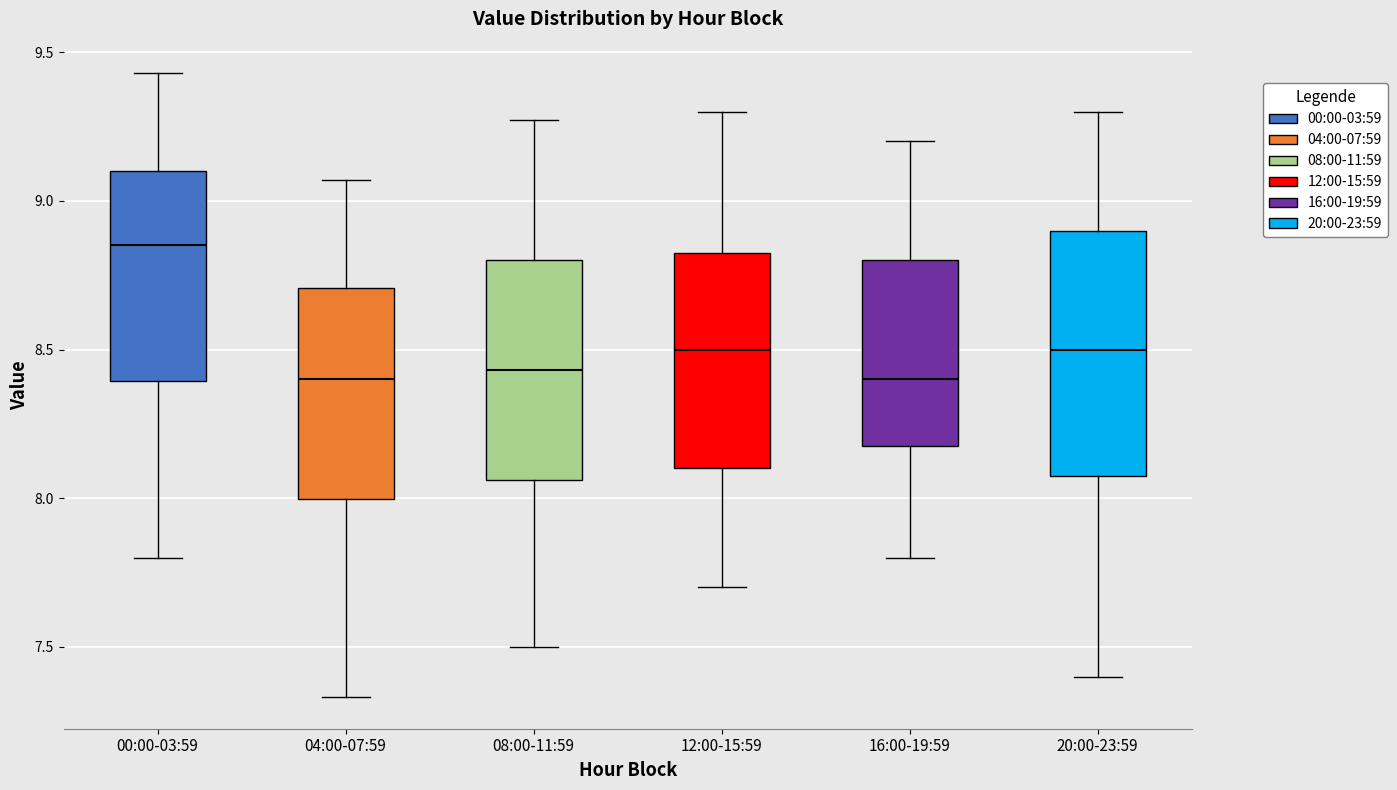

Reading left to right, read every box against the y-axis: the position of its median line, the range the box covers, and the ends of its whiskers. The values are not printed on the chart, so give them approximately, as read against the axis.

00:00-03:59: median 8.85, box 8.40 to 9.10, whiskers 7.80 to 9.45
04:00-07:59: median 8.40, box 8.00 to 8.70, whiskers 7.35 to 9.05
08:00-11:59: median 8.45, box 8.05 to 8.80, whiskers 7.50 to 9.25
12:00-15:59: median 8.50, box 8.10 to 8.85, whiskers 7.70 to 9.30
16:00-19:59: median 8.40, box 8.20 to 8.80, whiskers 7.80 to 9.20
20:00-23:59: median 8.50, box 8.10 to 8.90, whiskers 7.40 to 9.30